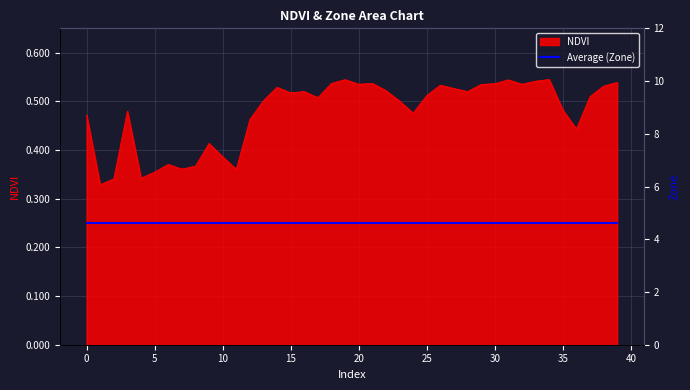

Is it true that the value at 13 is 0.3?

False